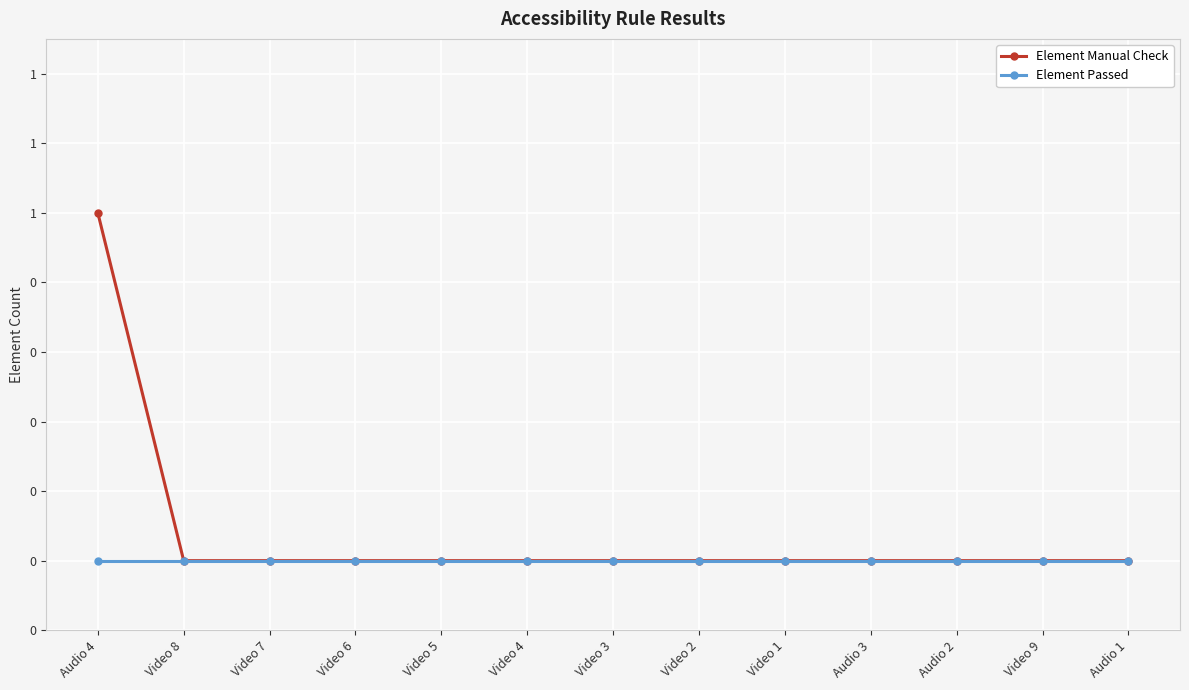

Reading left to right, what are all the values shown in this chart?

Element Manual Check: 1	0	0	0	0	0	0	0	0	0	0	0	0
Element Passed: 0	0	0	0	0	0	0	0	0	0	0	0	0